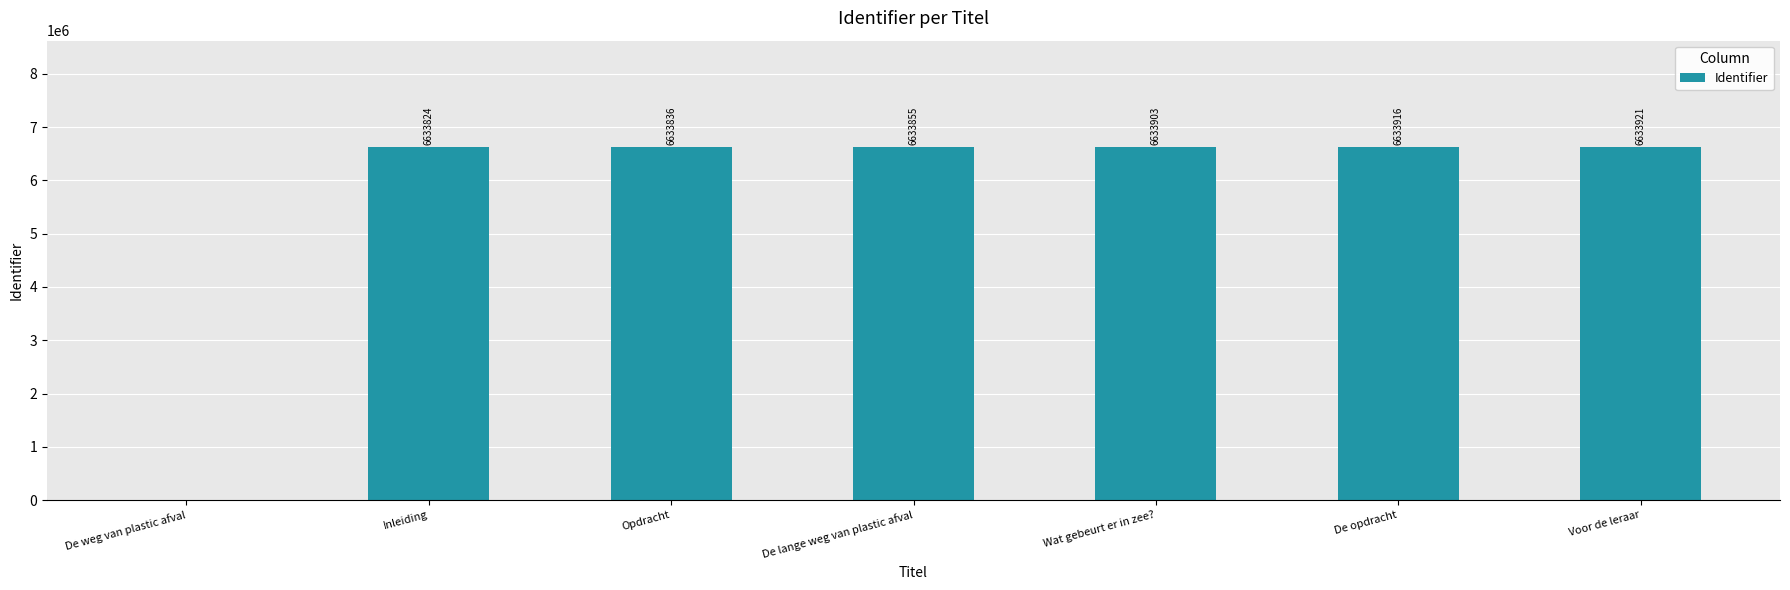

Is it true that the value at De opdracht is 4266236?

False